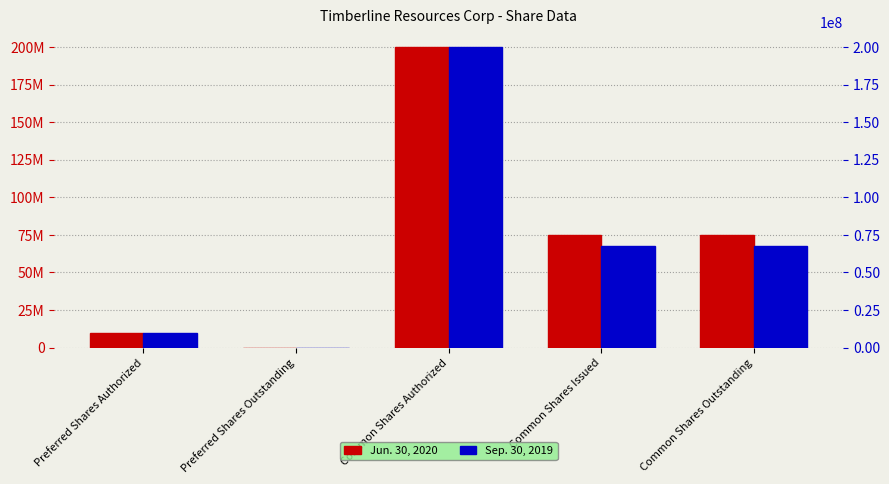

Reading right to left, transcribe all the data shown in this chart.

Jun. 30, 2020: 74895260	74895260	200000000	0	10000000
Sep. 30, 2019: 67395260	67395260	200000000	0	10000000